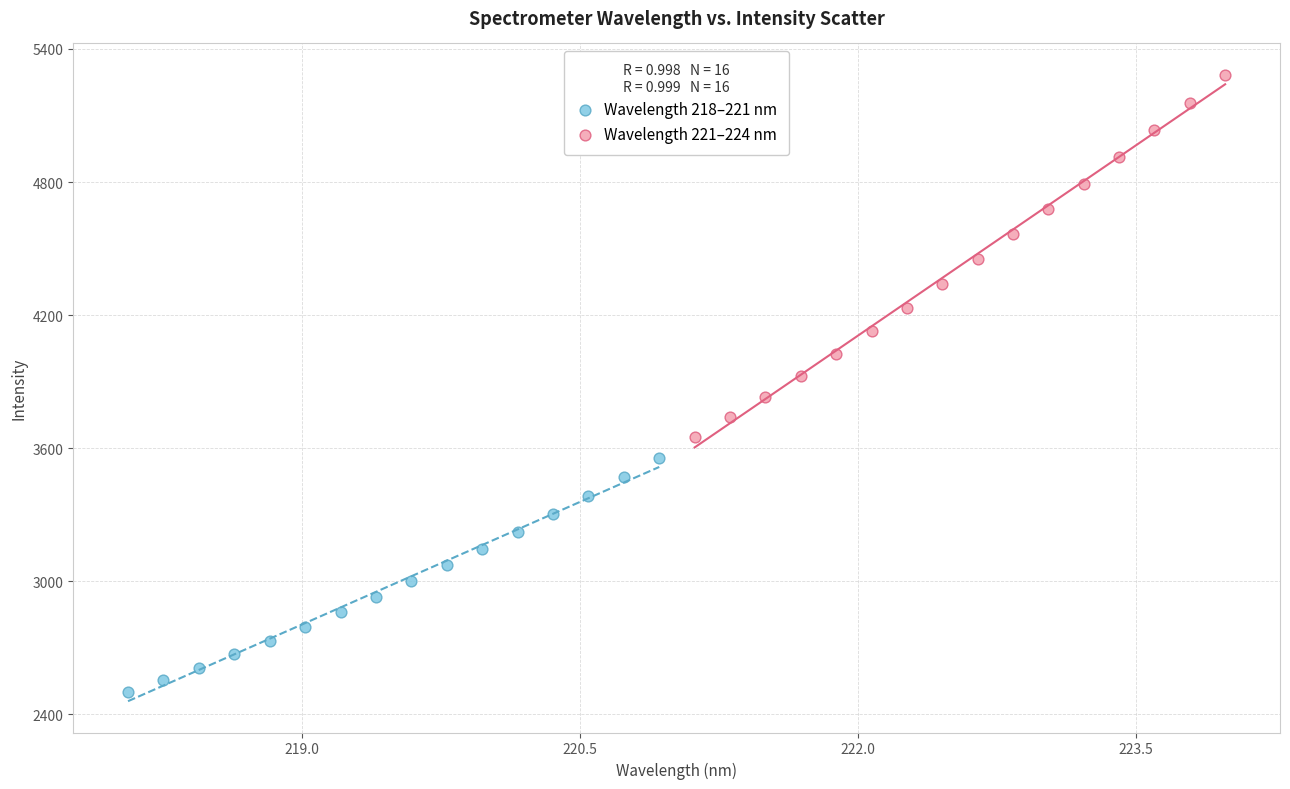

Which series has the largest Y range (max minus min)?

Wavelength 221–224 nm